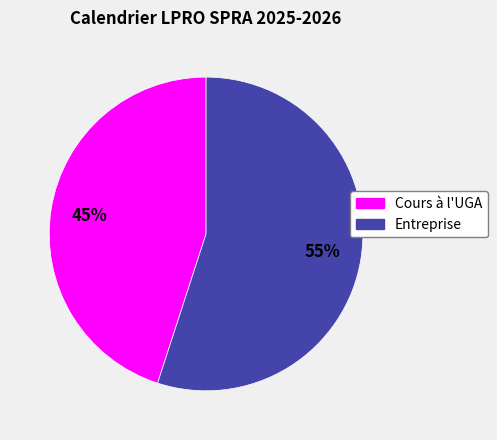

To the nearest percent, what is the difference between the Entreprise and Cours à l'UGA slice percentages?

10%